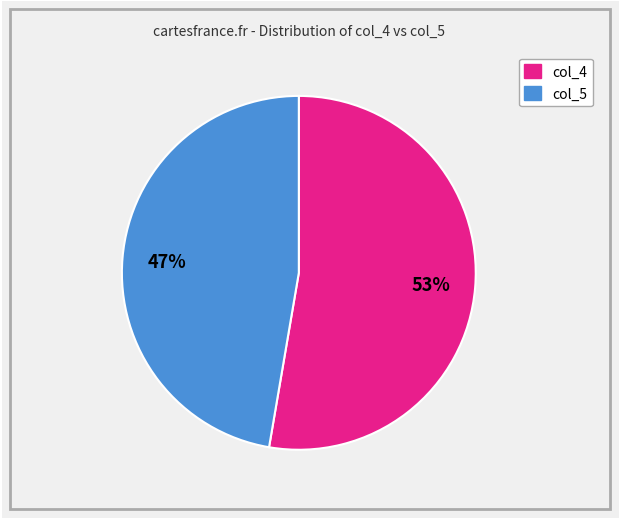

Which has a higher value, col_4 or col_5?

col_4